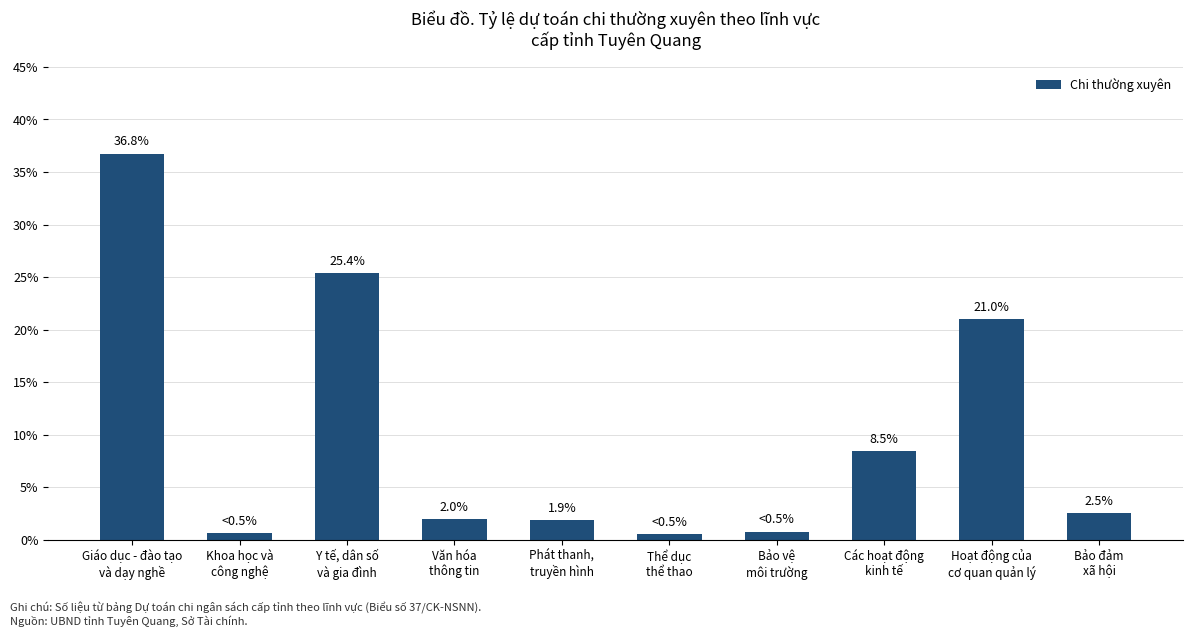

What is the sum of all values?

100.0